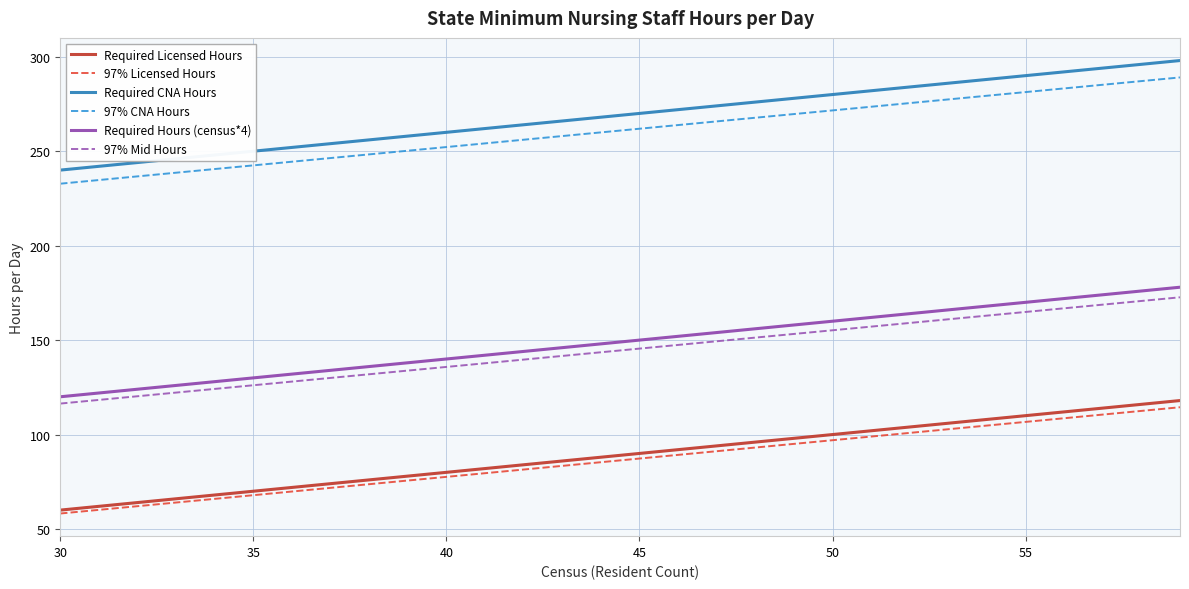

List the series in order of their peak value, lowest first.

97% Licensed Hours, Required Licensed Hours, 97% Mid Hours, Required Hours (census*4), 97% CNA Hours, Required CNA Hours